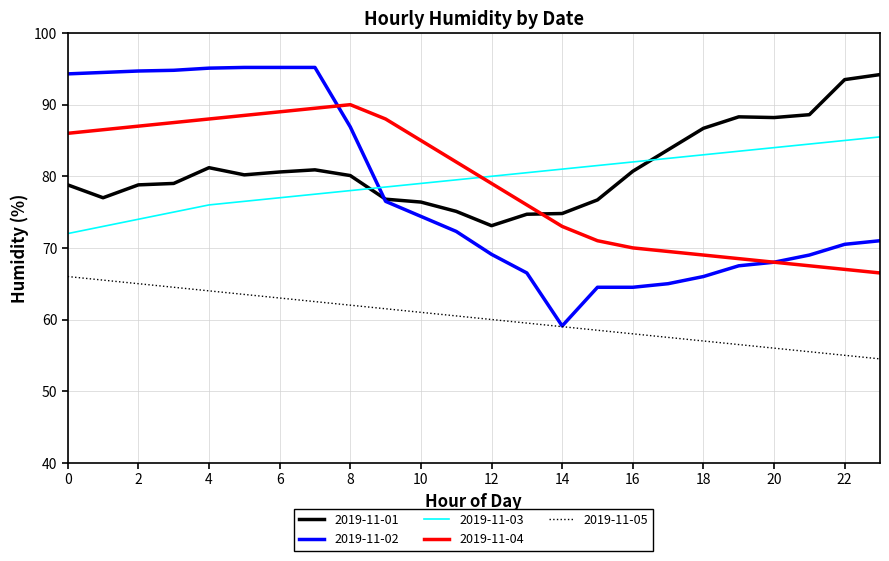

What is the difference between the maximum and minimum values in the 2019-11-01 series?

21.1